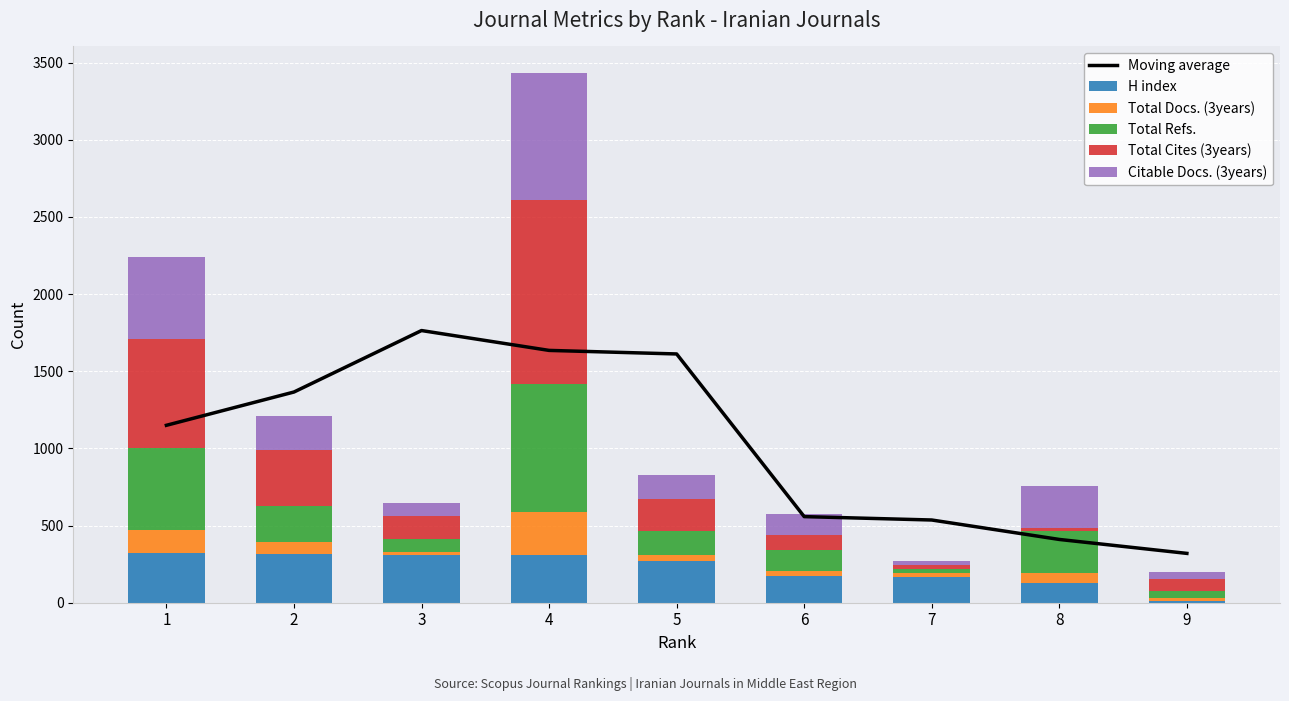

How many categories are shown in the chart?

9